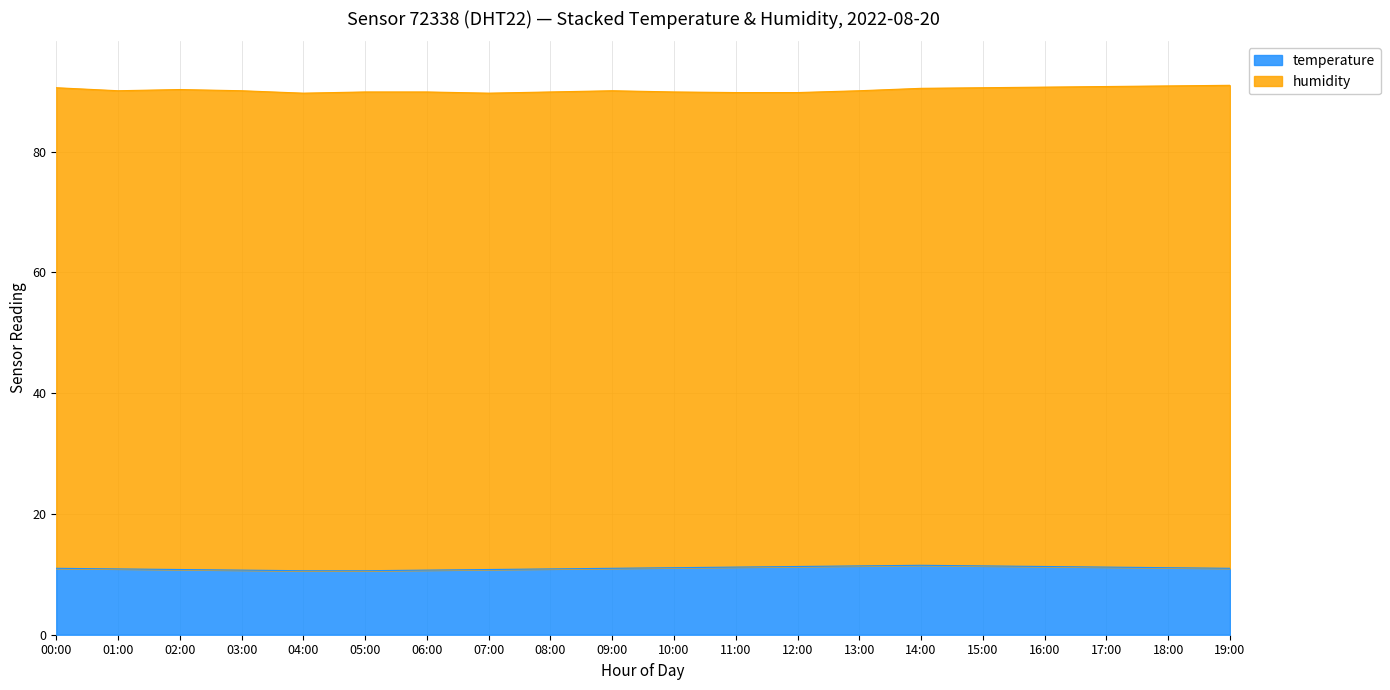

The value at 15:00 is 16.5. True or false?

False